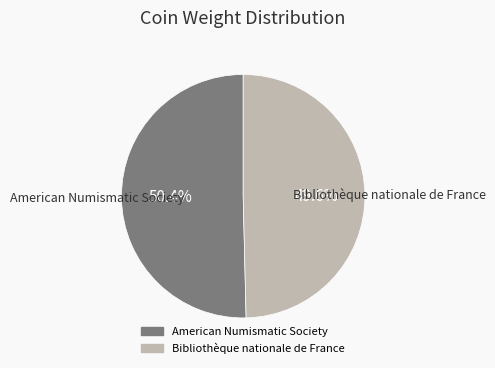

What is the majority slice?

American Numismatic Society